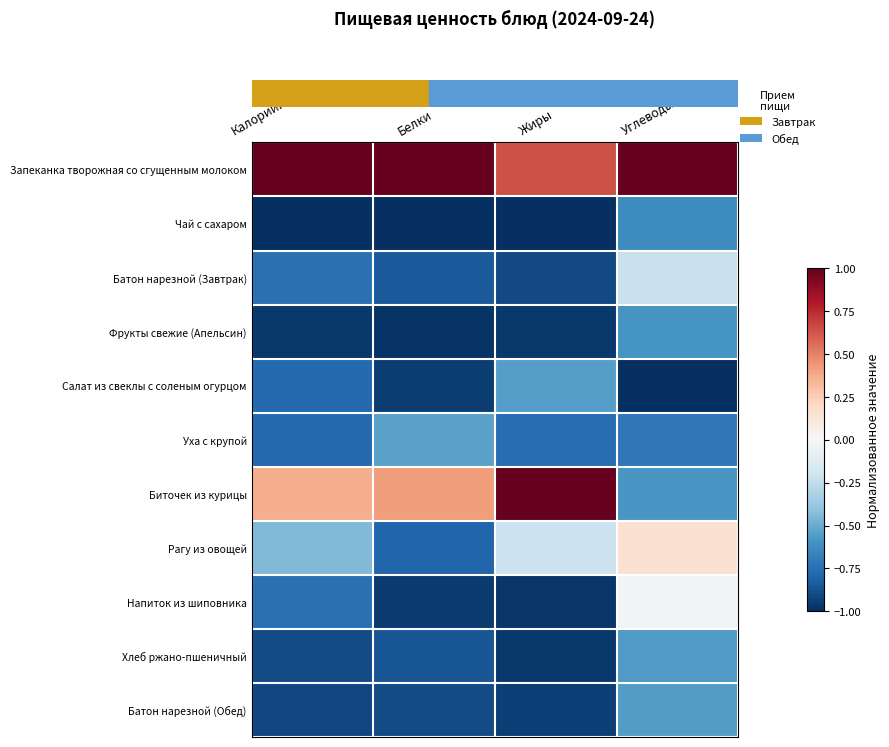

What is the spread (max minus min) of values at Жиры?

2.0